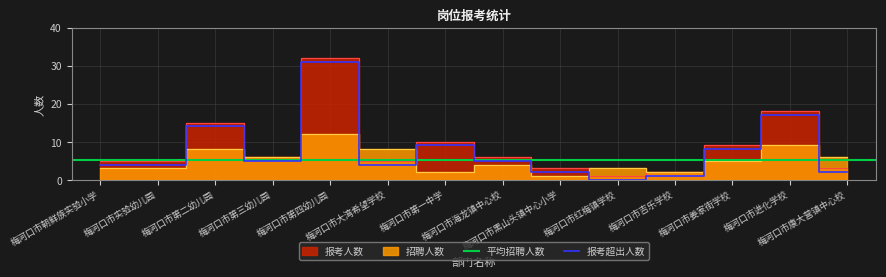

Does the chart have visible grid lines?

Yes